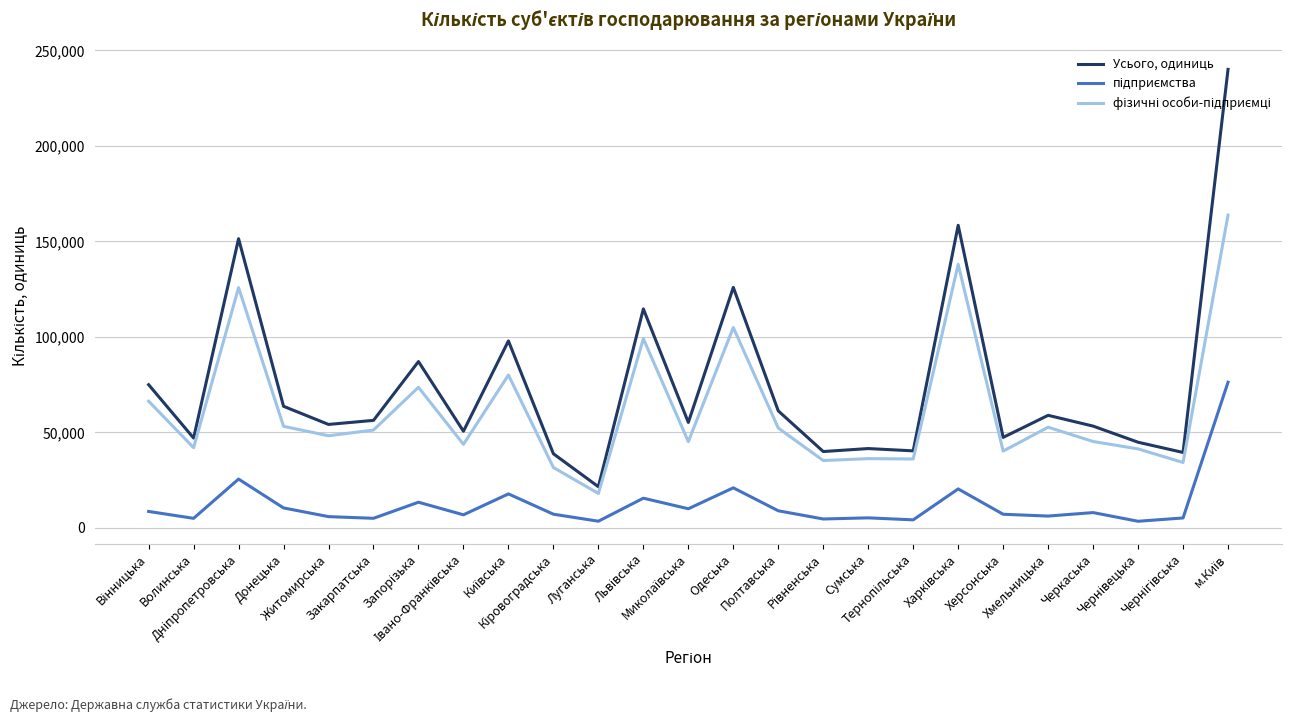

What is the greatest value displayed?

240082